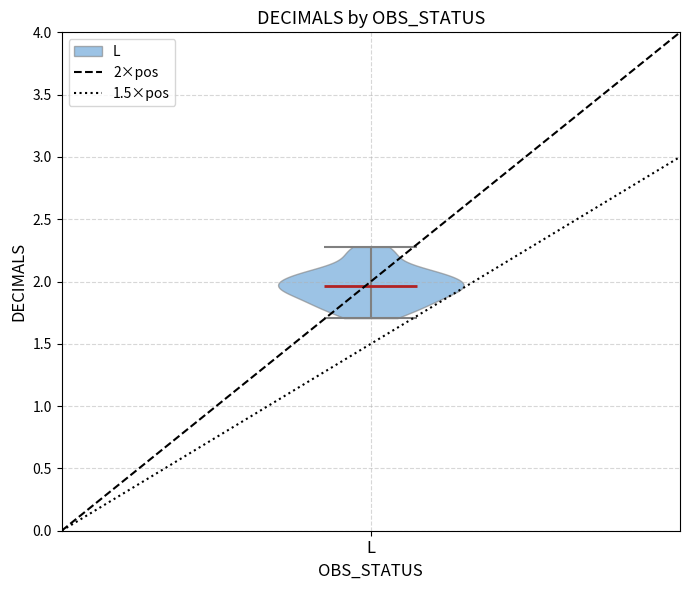

What is the lowest point the violin for L reaches on the y-axis? The values are not printed on the chart, so give them approximately, as read against the axis.

1.70